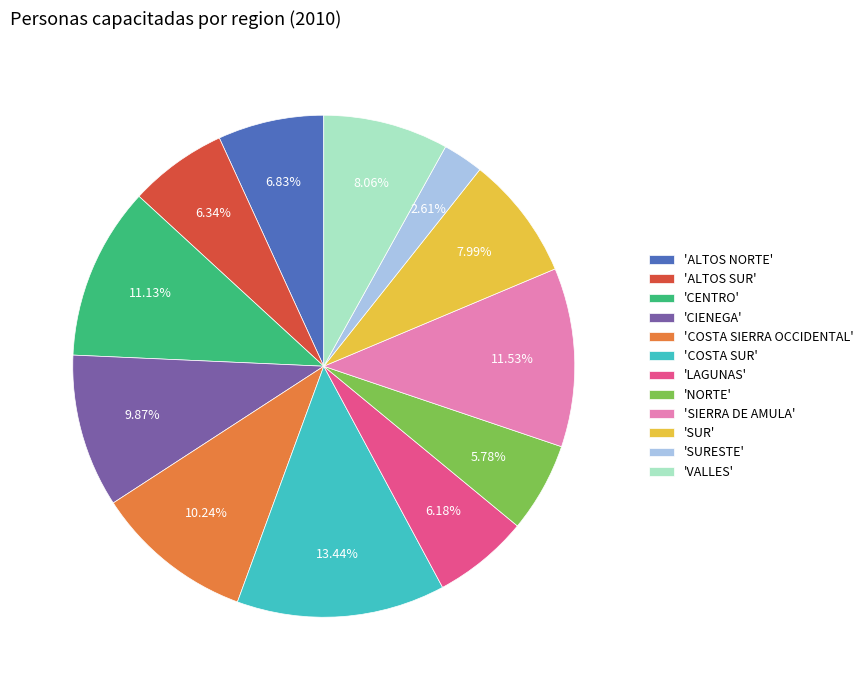

Between 'COSTA SUR' and 'SURESTE', which is larger?

'COSTA SUR'